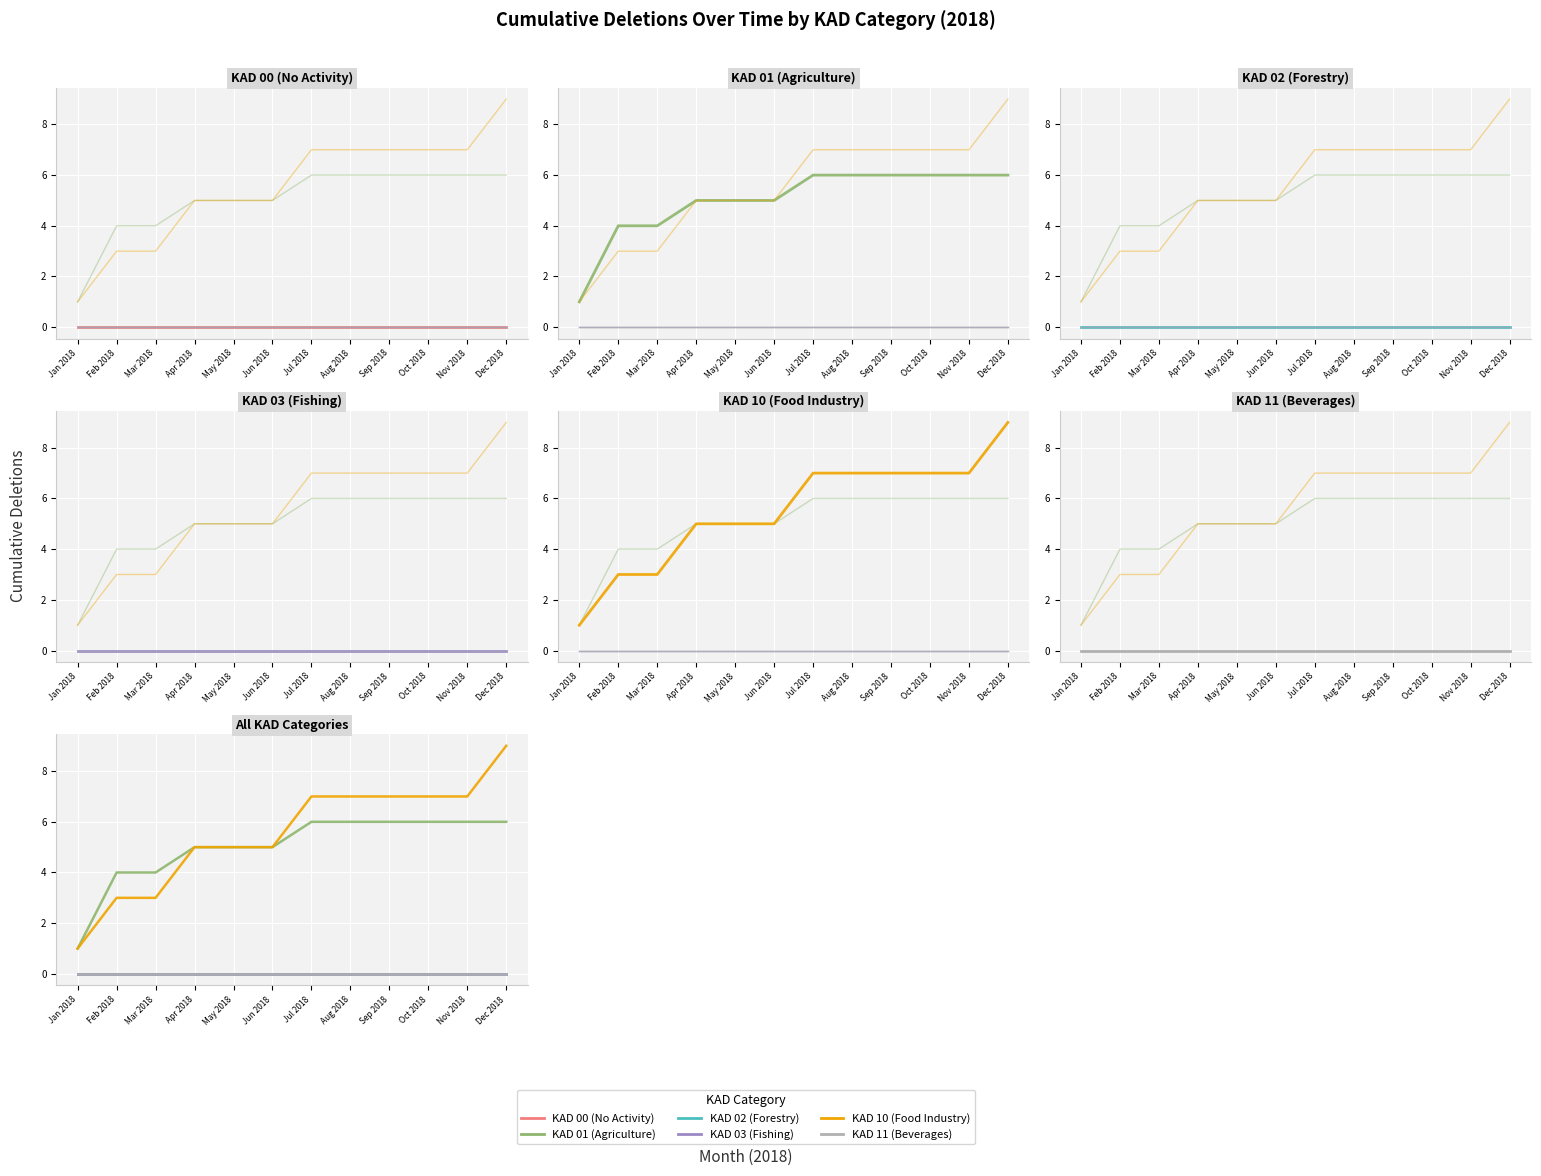

Which series has the largest total across all categories?

KAD 10 (Food Industry)